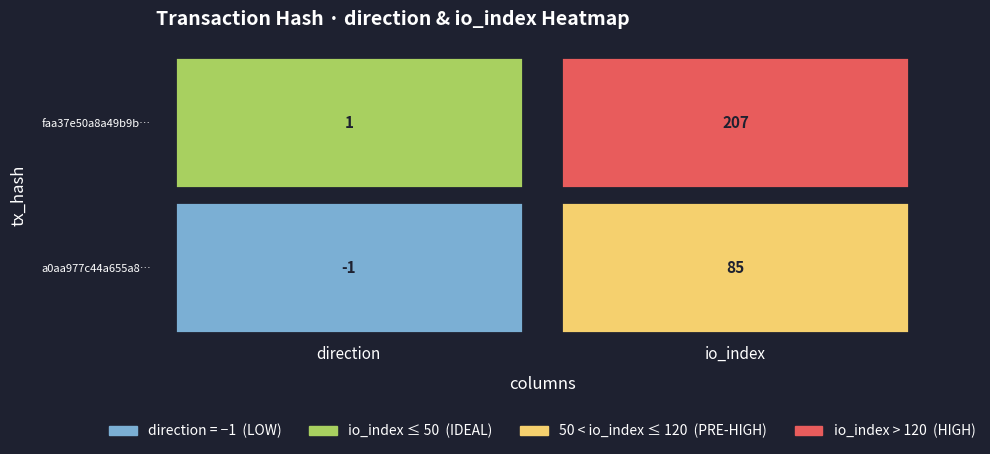

What is the sum of the a0aa977c44a655a8da9d476391dadfa02973f4b values at 1 and 0?

84